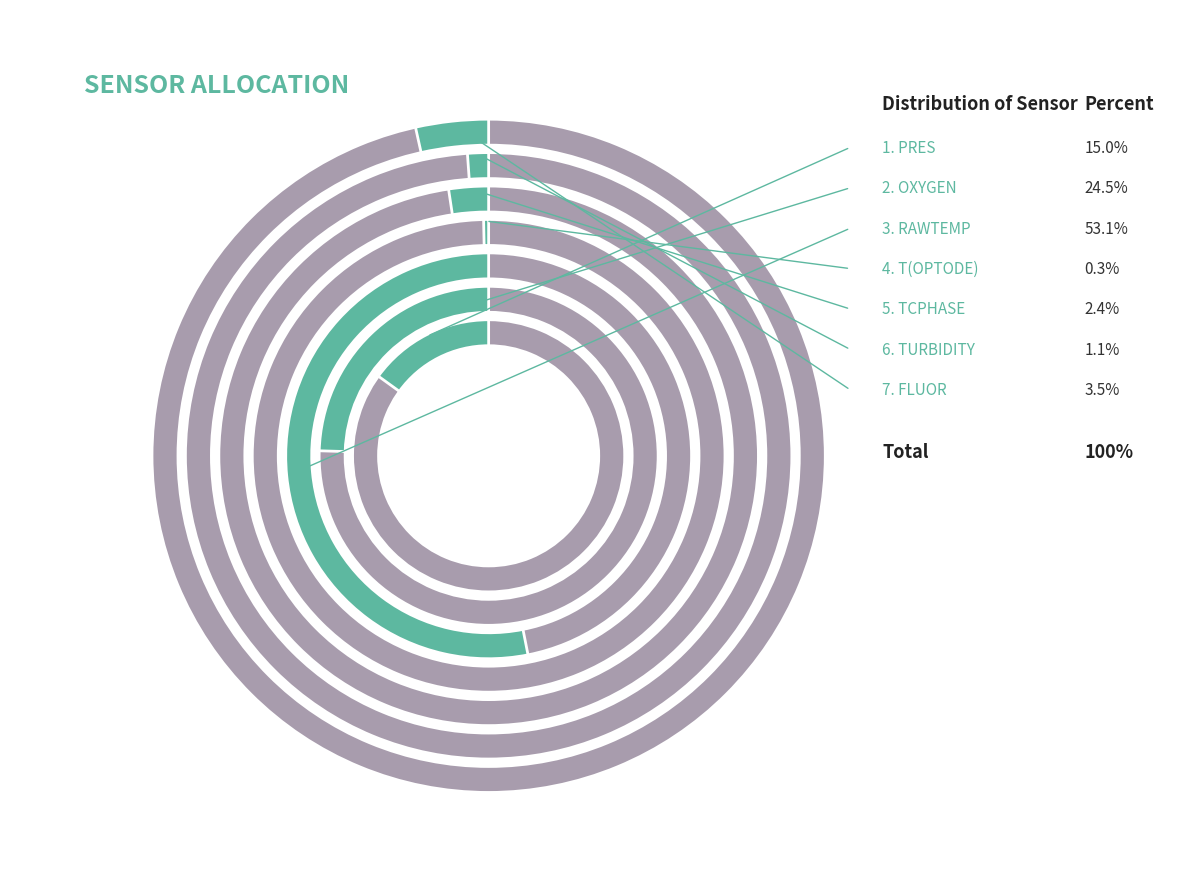

To the nearest percent, what is the difference between the largest and smallest slice percentages?

53%